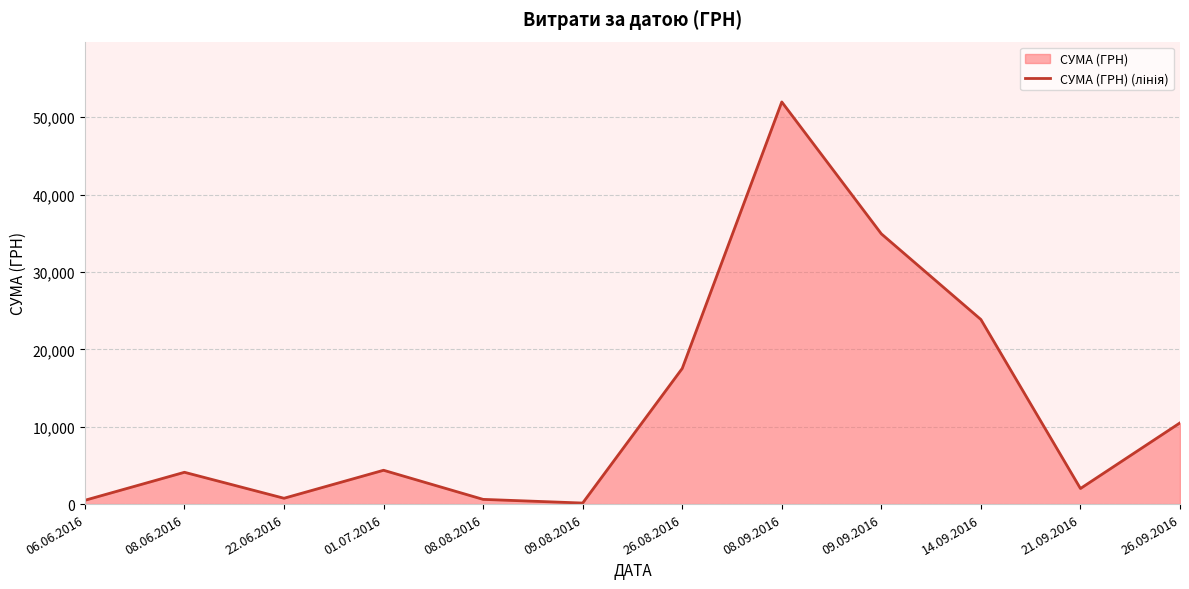

Does the chart display data point markers on the line(s)?

No